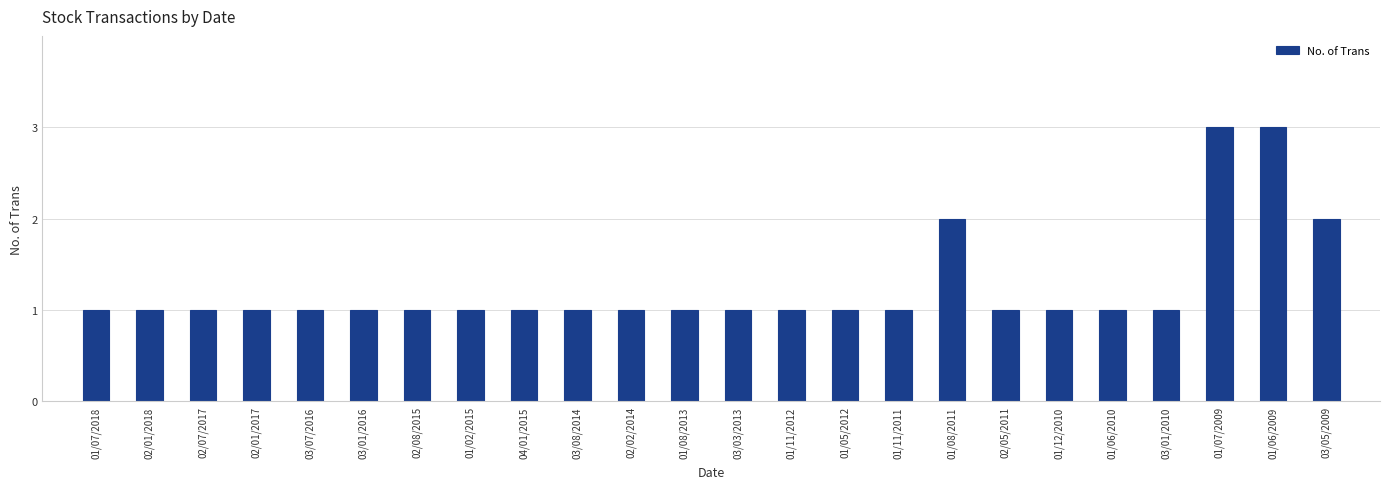

What is the smallest value displayed?

1